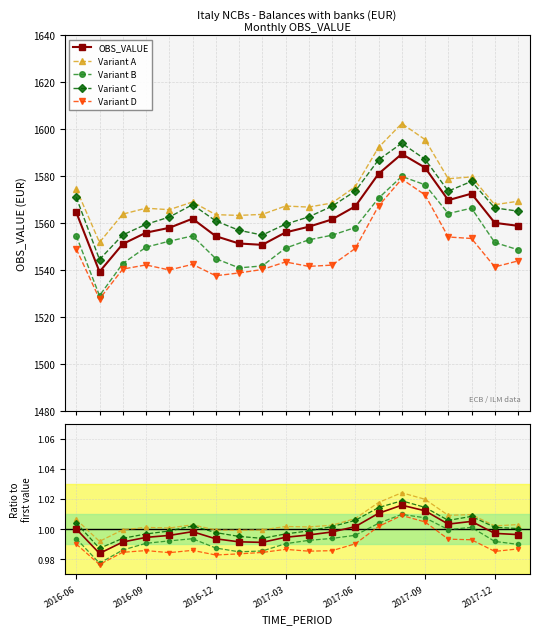

True or false: Variant D and OBS_VALUE cross at least once.

False